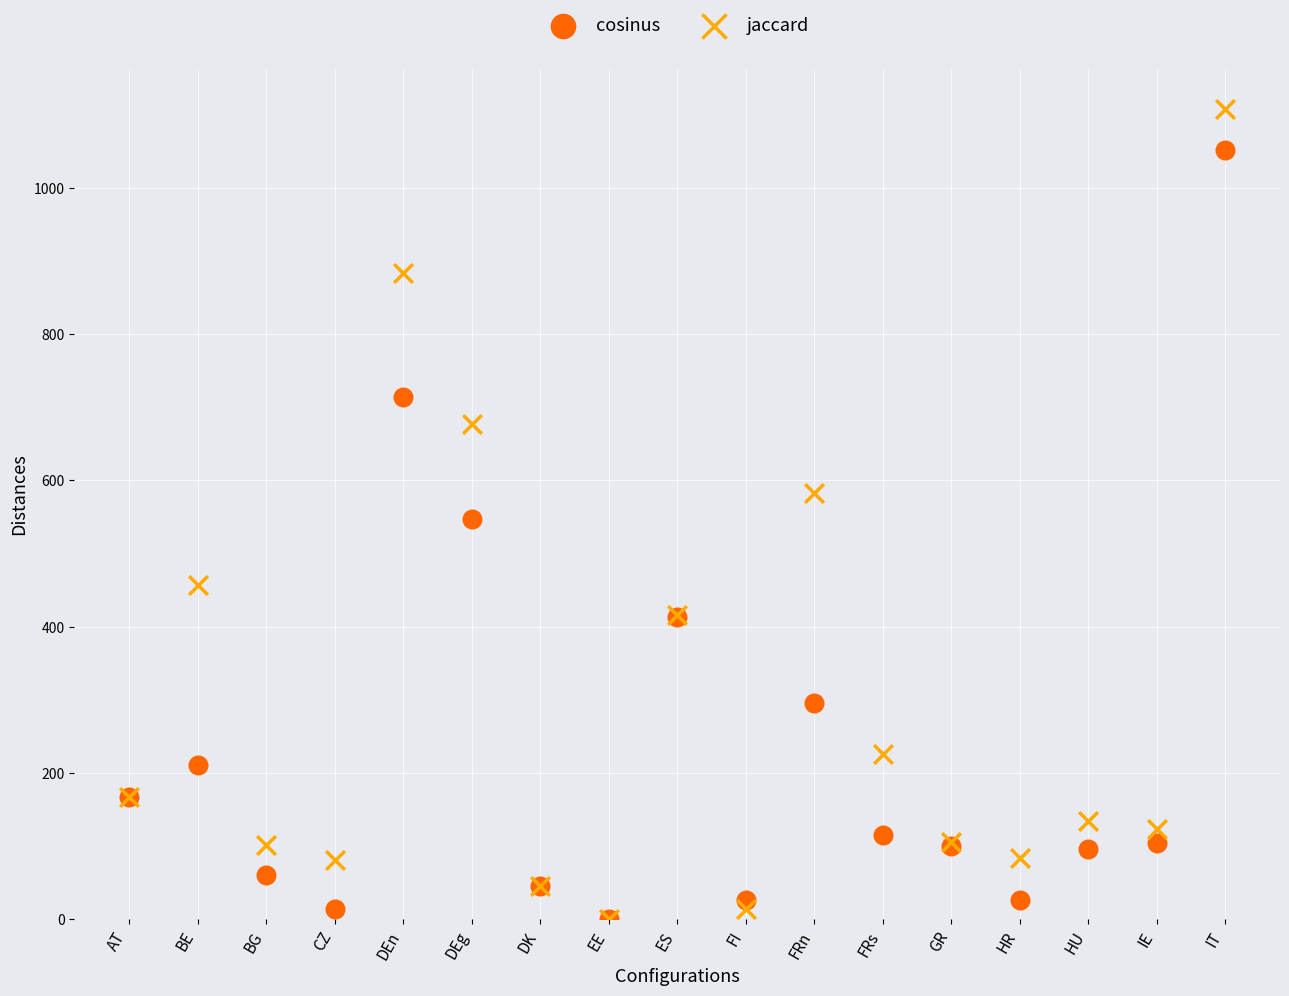

In the cosinus series, what Y value is closest to 525?

547.3